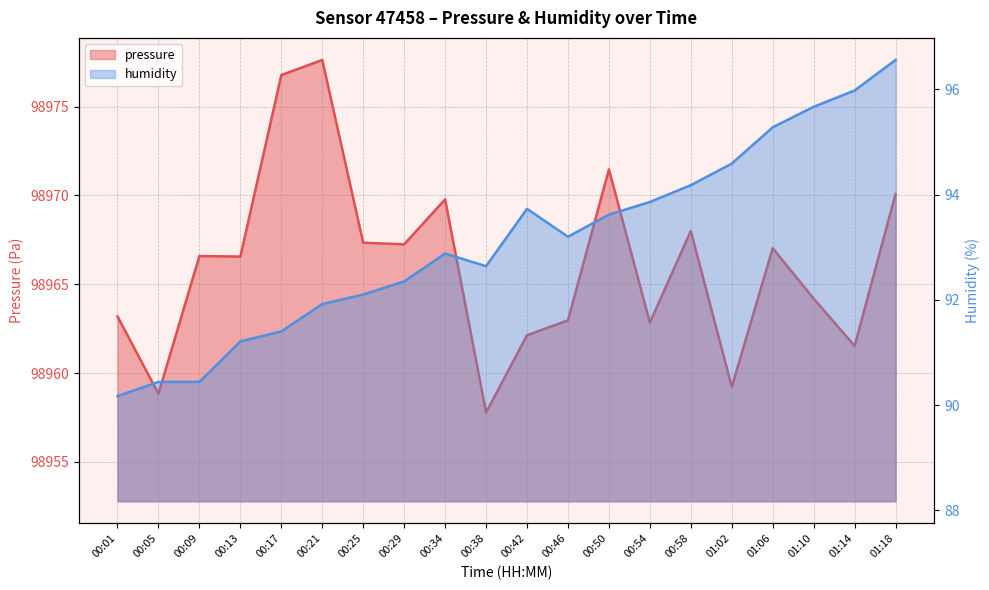

Is it true that humidity equals 19.2 at 00:21?

False